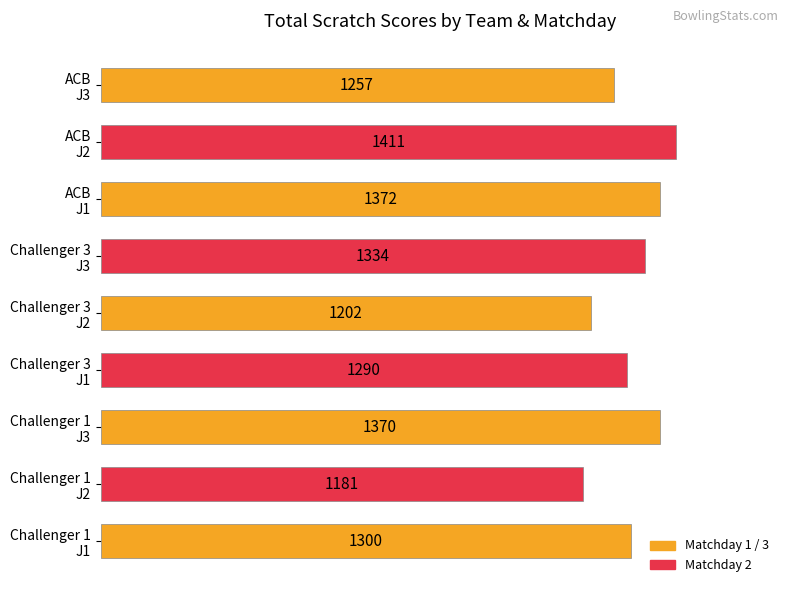

Rank the categories by value from highest to lowest.

ACB
J2, ACB
J1, Challenger 1
J3, Challenger 3
J3, Challenger 1
J1, Challenger 3
J1, ACB
J3, Challenger 3
J2, Challenger 1
J2